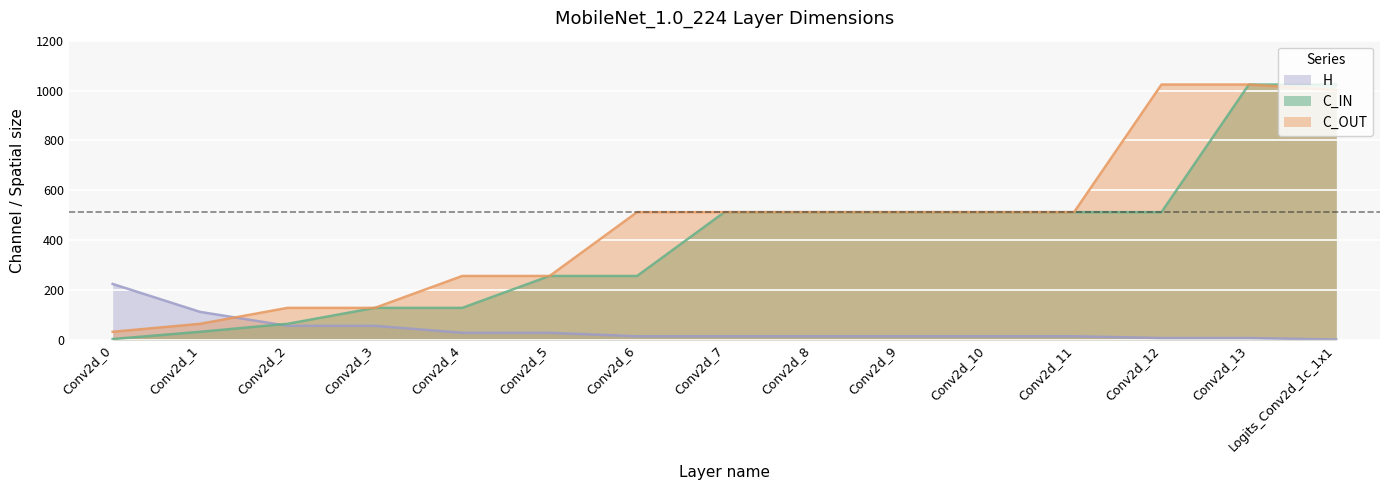

What is the maximum value shown in the chart?

1024